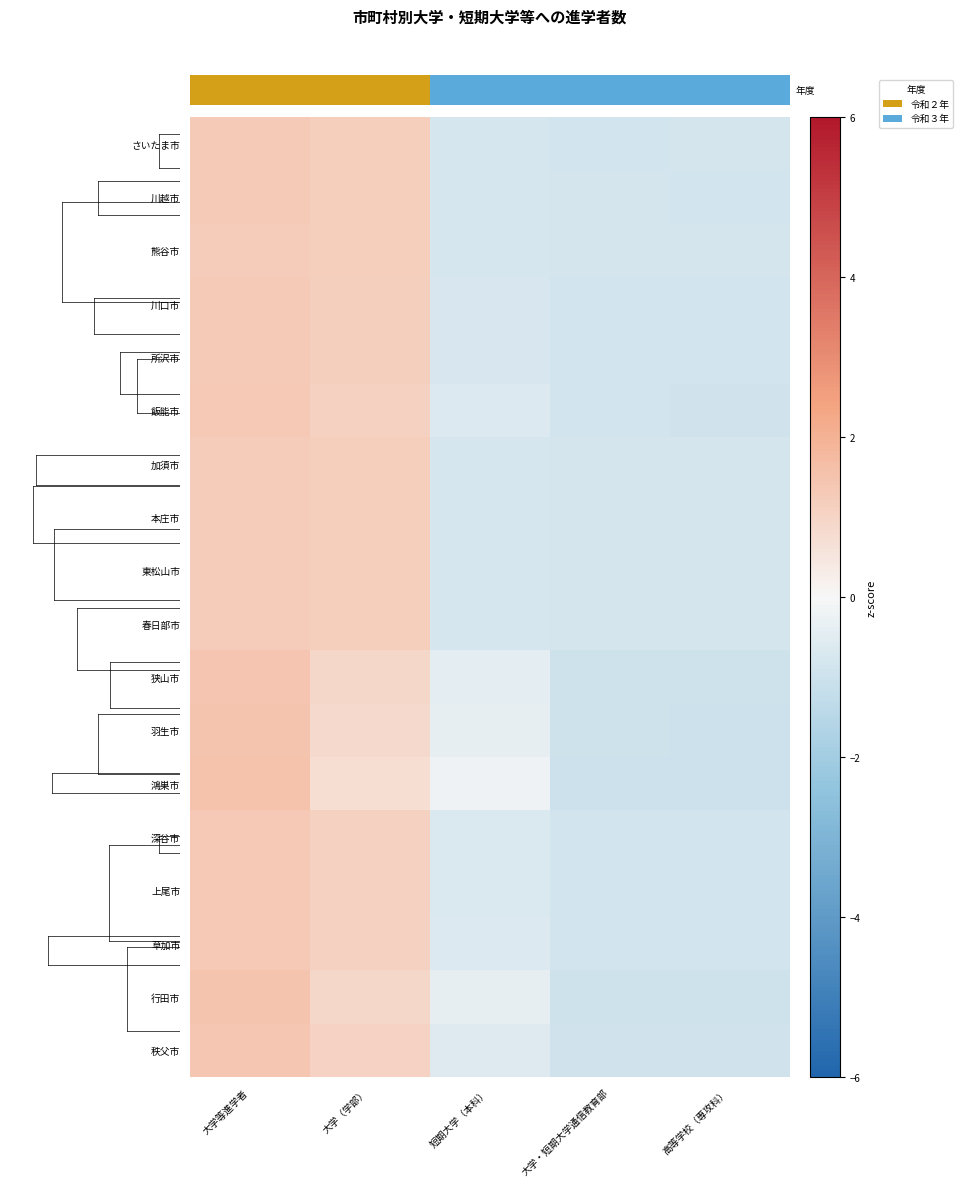

At how many categories does at least one series exceed 1?

2